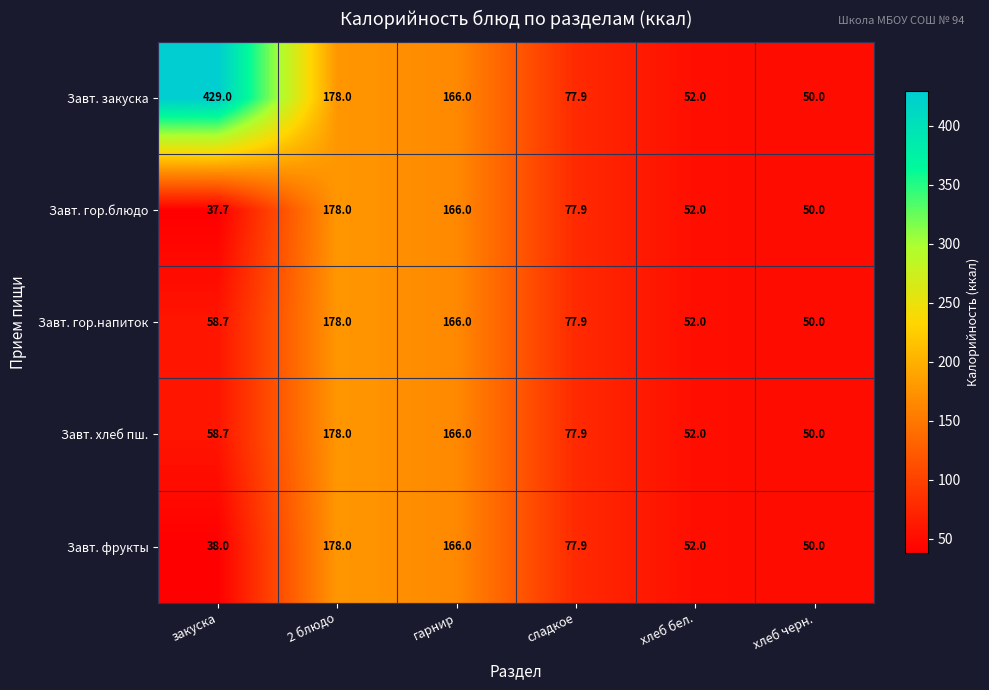

What is the maximum value shown in the chart?

429.0